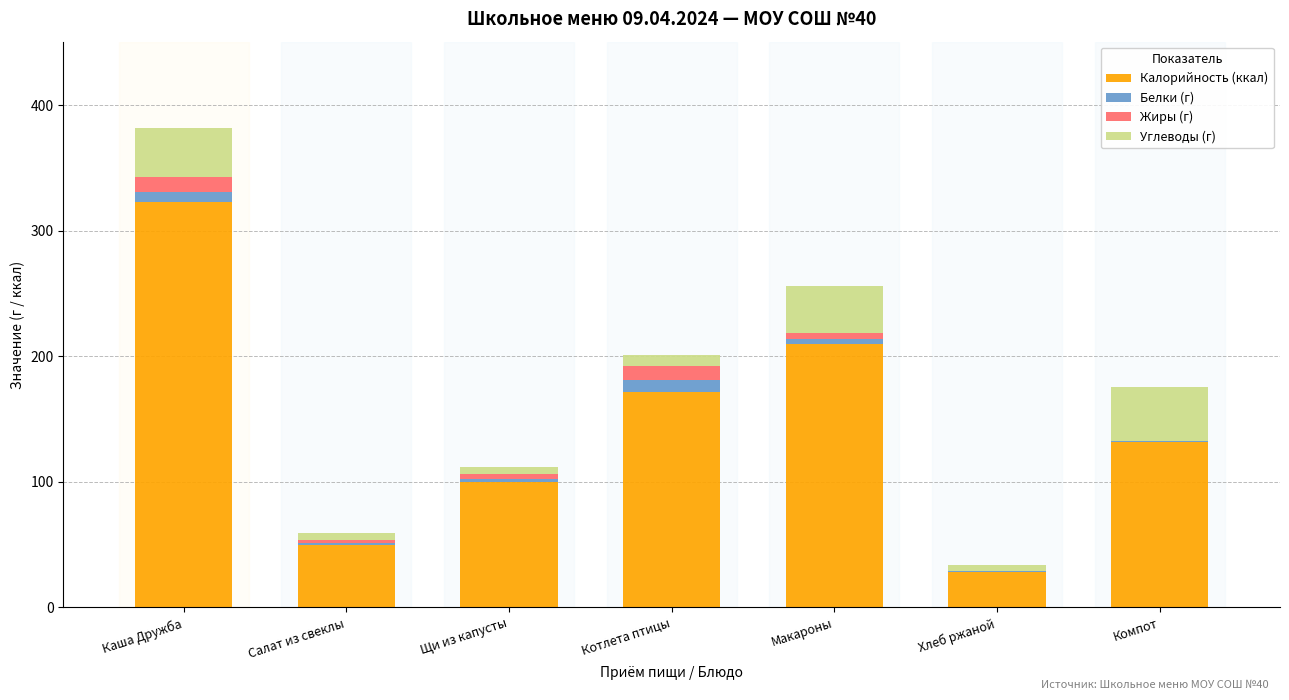

What is the highest value of the Калорийность (ккал) series?

323